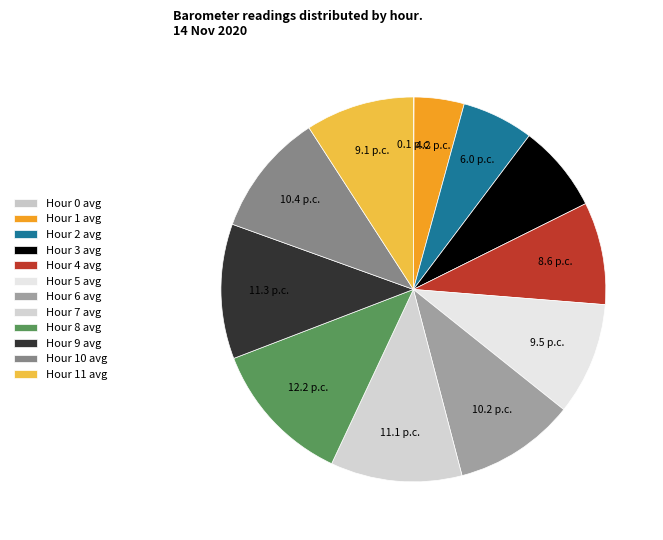

True or false: Hour 7 avg accounts for 15% of the total.

False